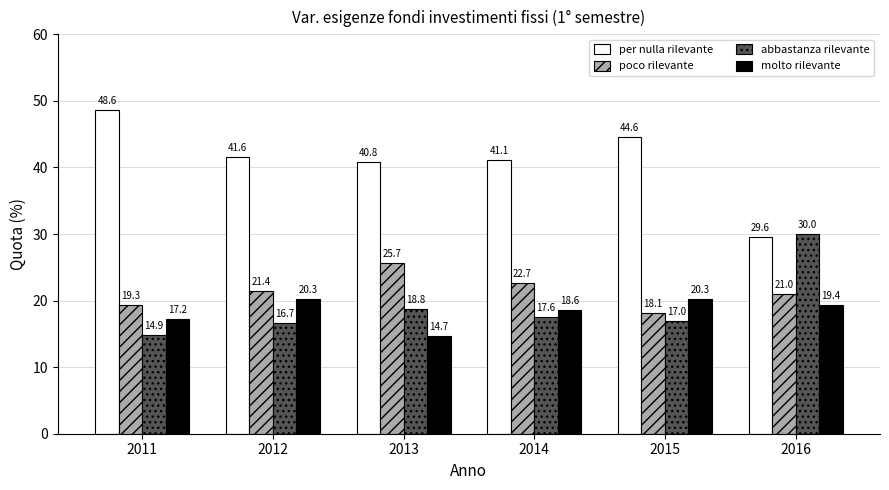

The abbastanza rilevante series shows 14.9 at 2011. True or false?

True